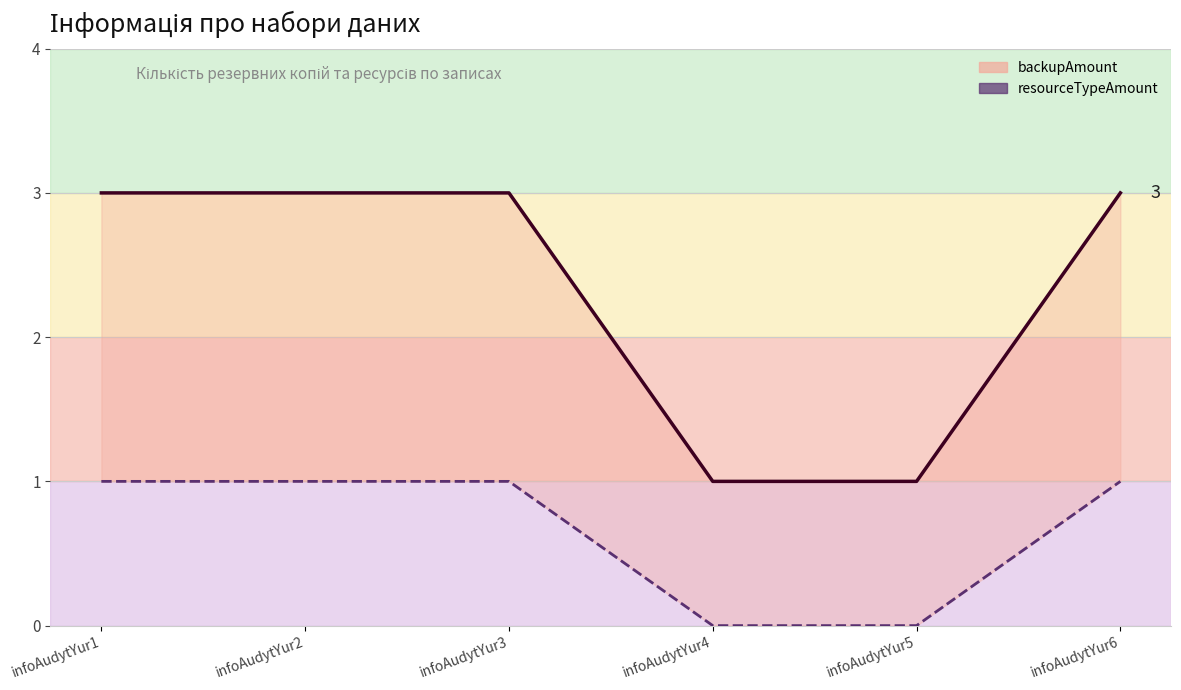

What are all the series names shown in the legend?

backupAmount, resourceTypeAmount